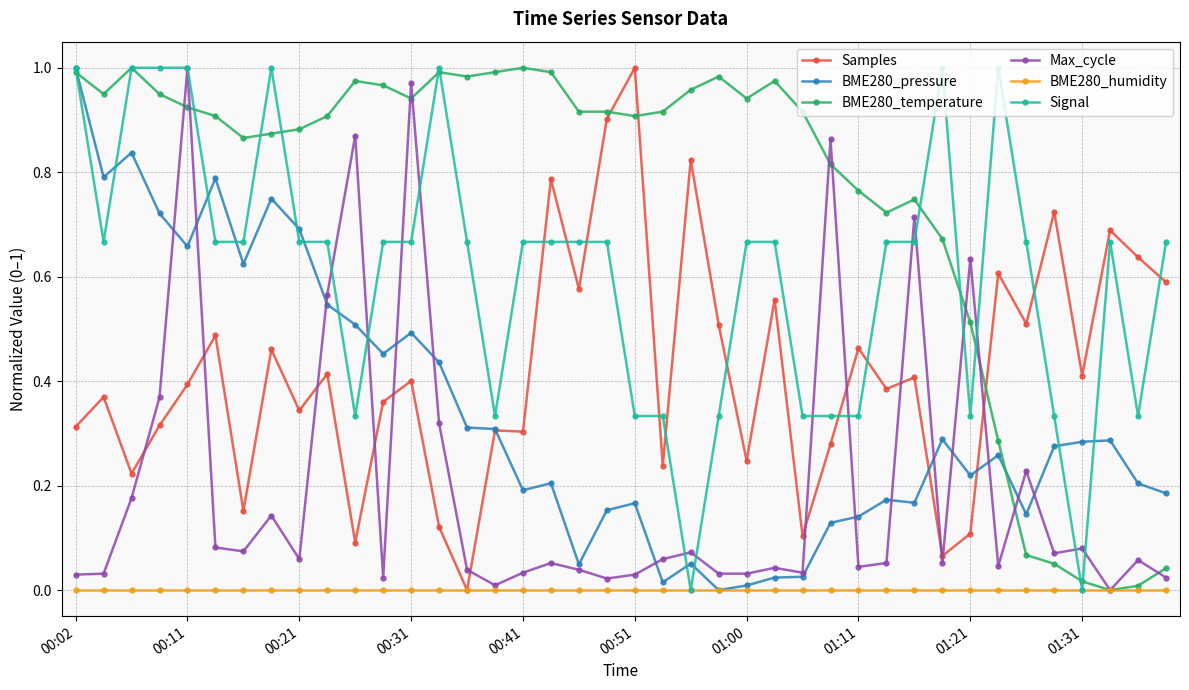

At which category is the sum across all series the highest?

00:11